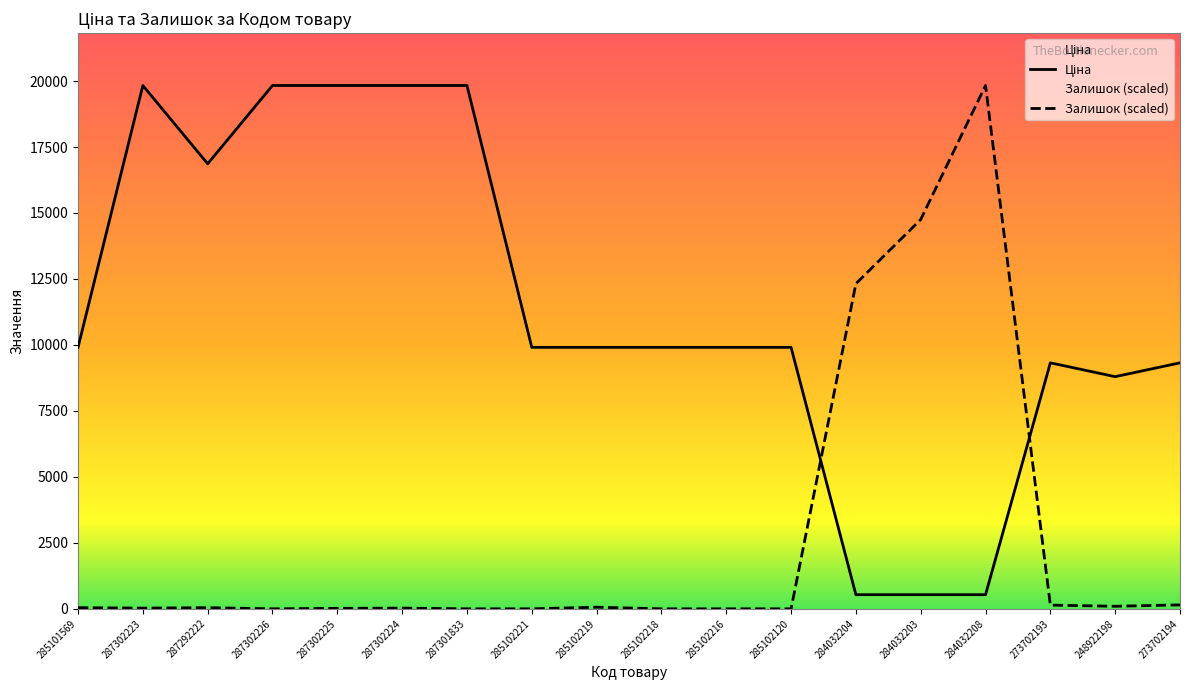

The value of Залишок at 285102218 is -12045.4. True or false?

False